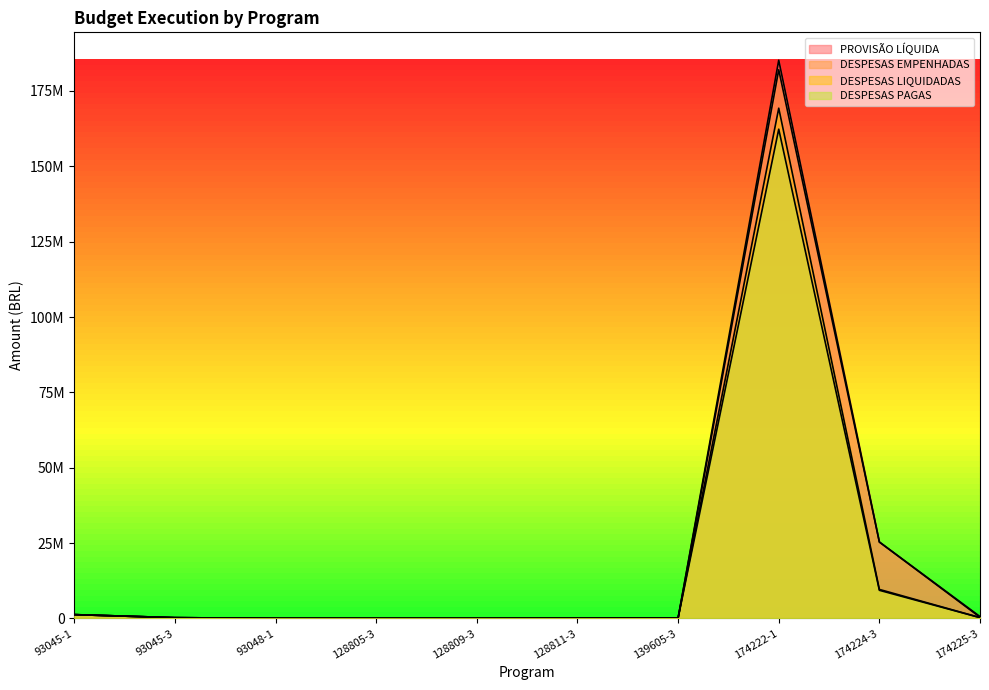

Rank the series by their maximum value, from highest to lowest.

PROVISÃO LÍQUIDA, DESPESAS EMPENHADAS, DESPESAS LIQUIDADAS, DESPESAS PAGAS